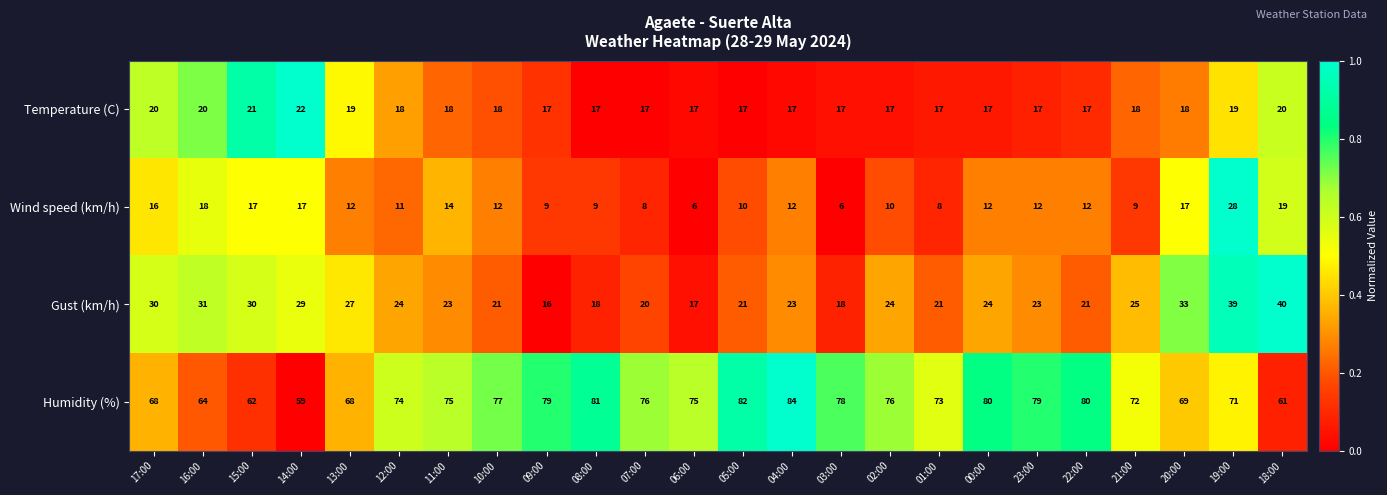

How many data points does each series have?

24